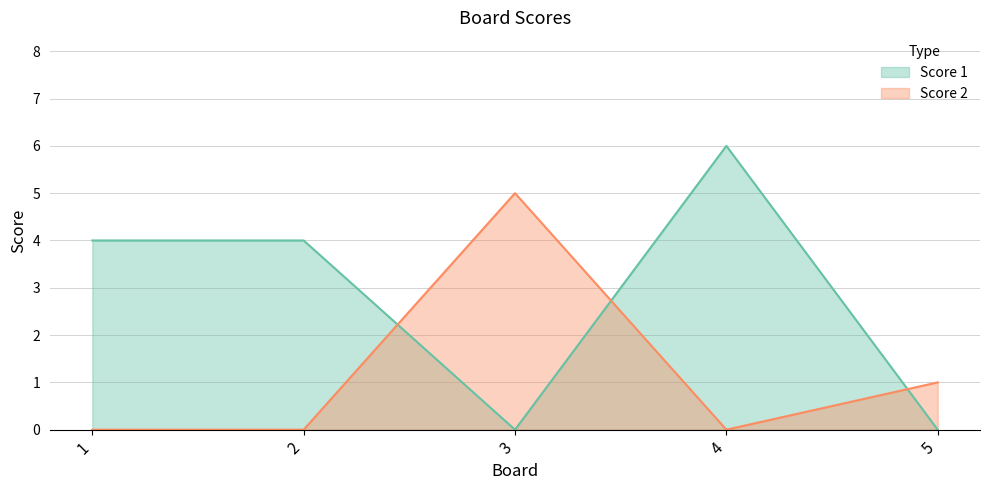

How many interior local peaks does the Score 2 series have?

1